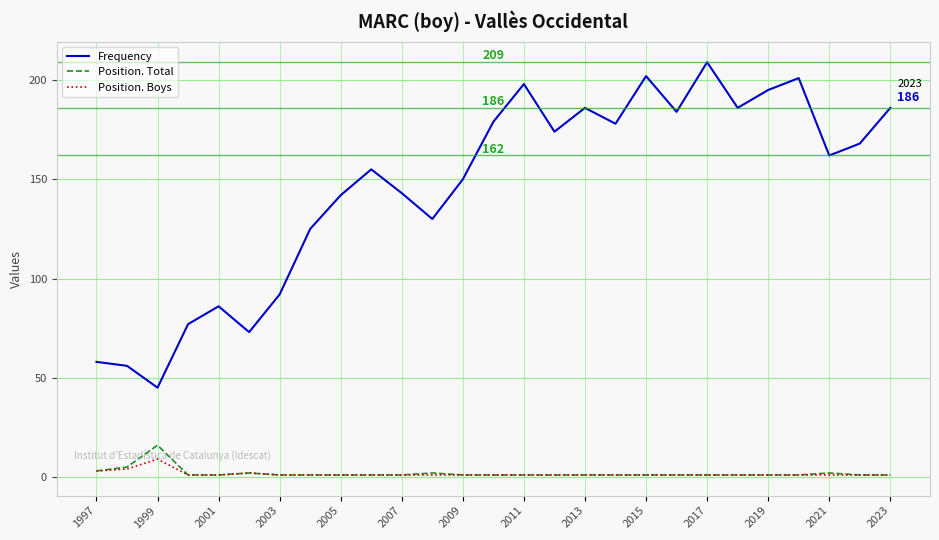

Which series has the largest range (max minus min)?

Frequency